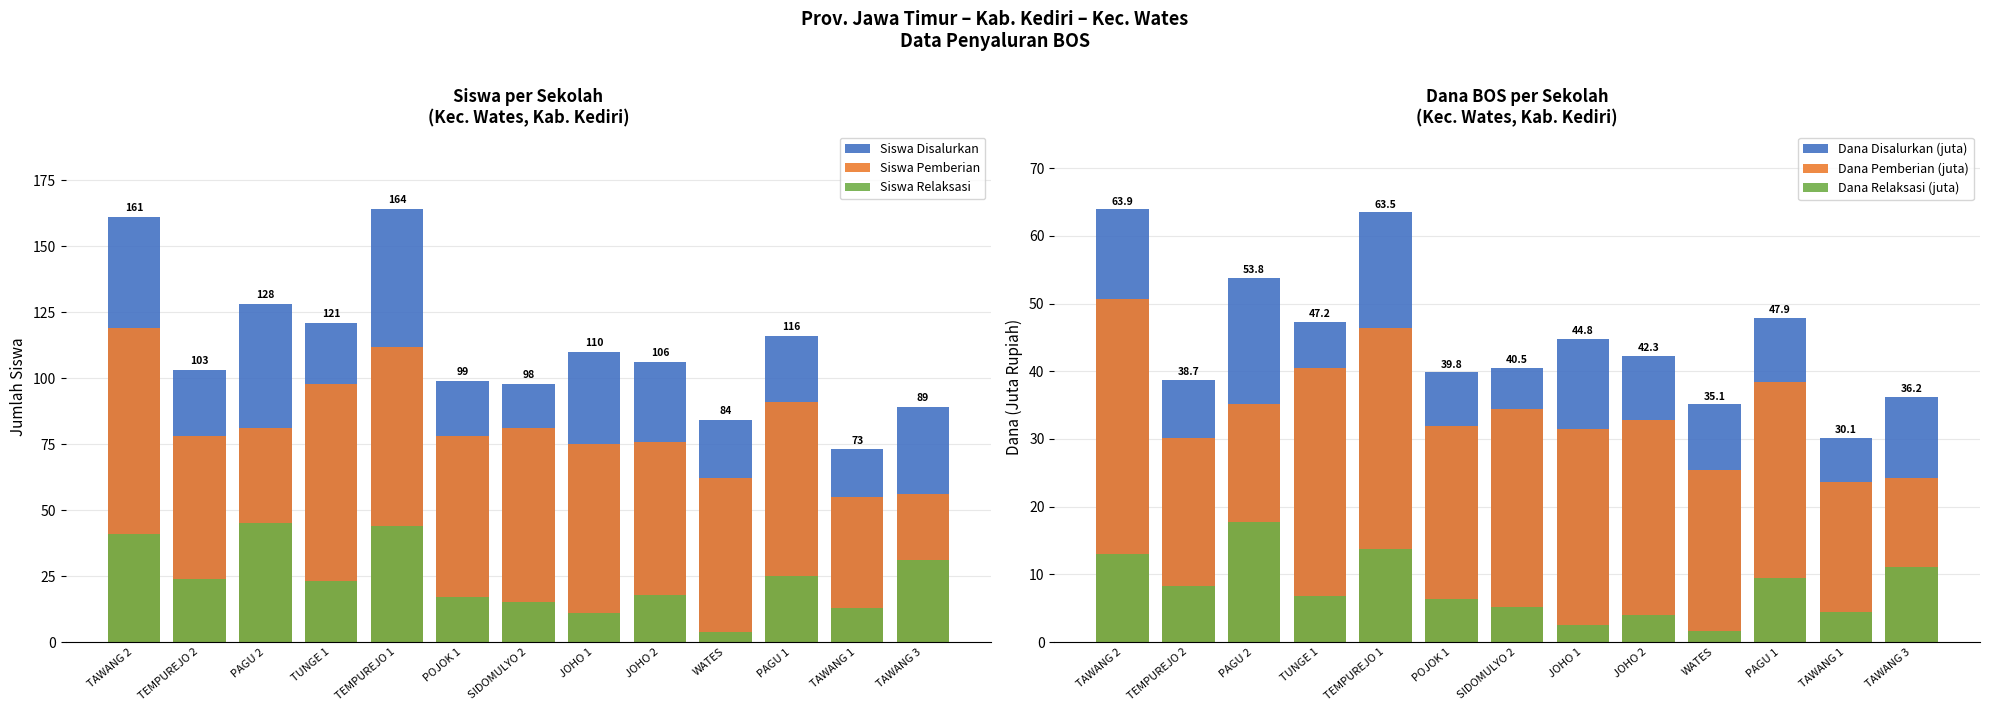

Where is Siswa Pemberian nearest to the value 87?

PAGU 1